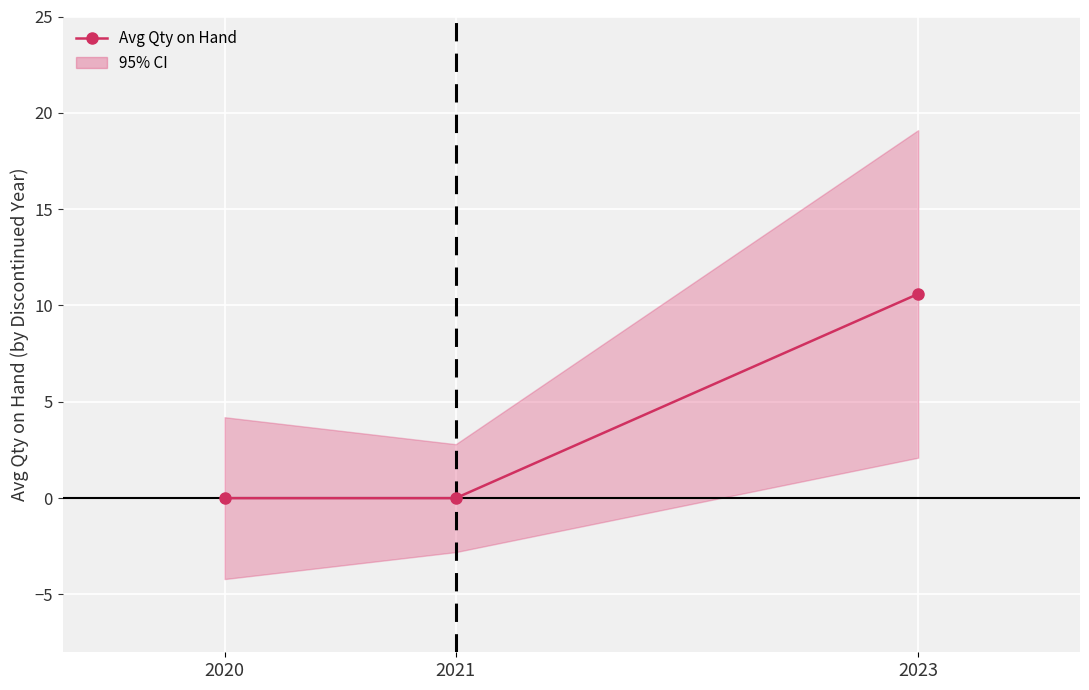

How many lines are shown in the chart?

1